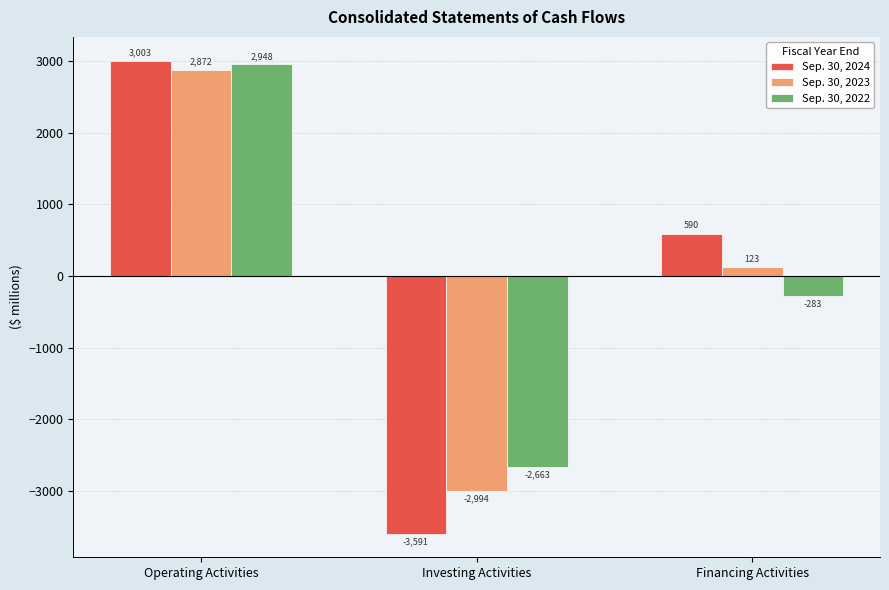

Is it true that Sep. 30, 2024 equals 3003 at Operating Activities?

True